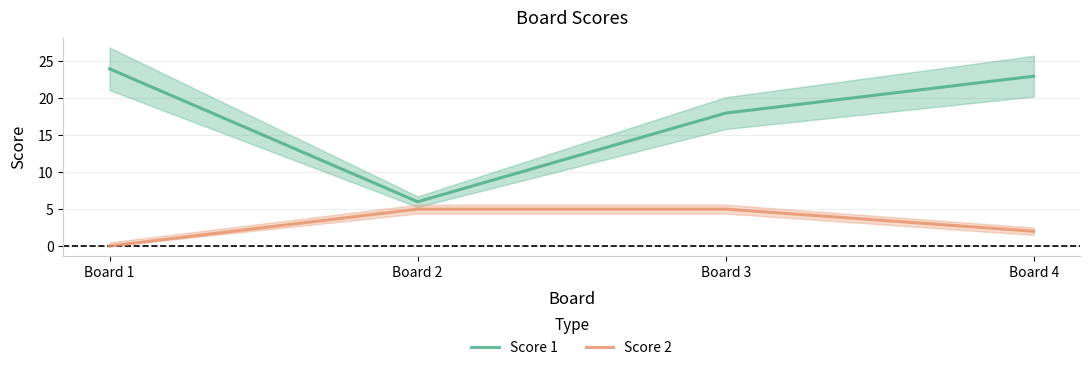

Reading right to left, what are all the values shown in this chart?

Score 1: Board 4=23	Board 3=18	Board 2=6	Board 1=24
Score 2: Board 4=2	Board 3=5	Board 2=5	Board 1=0